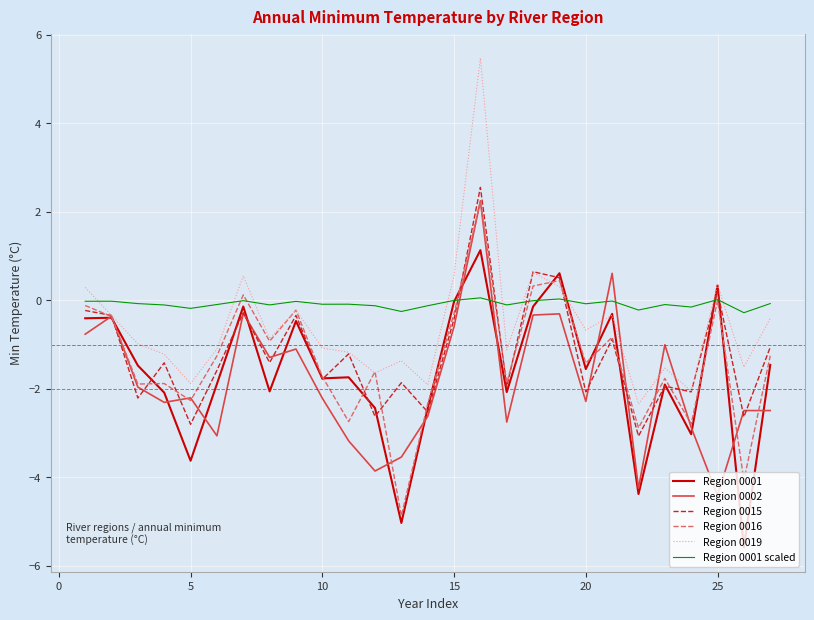

What are all the series names shown in the legend?

Region 0001, Region 0002, Region 0015, Region 0016, Region 0019, Region 0001 scaled